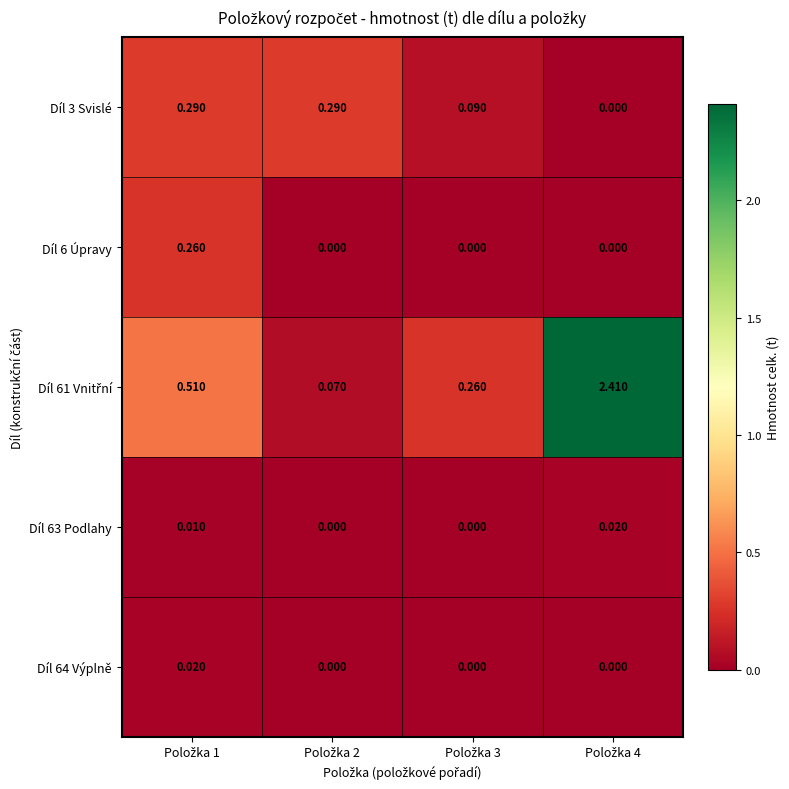

How many data points in Díl 3 Svislé are above 0?

3